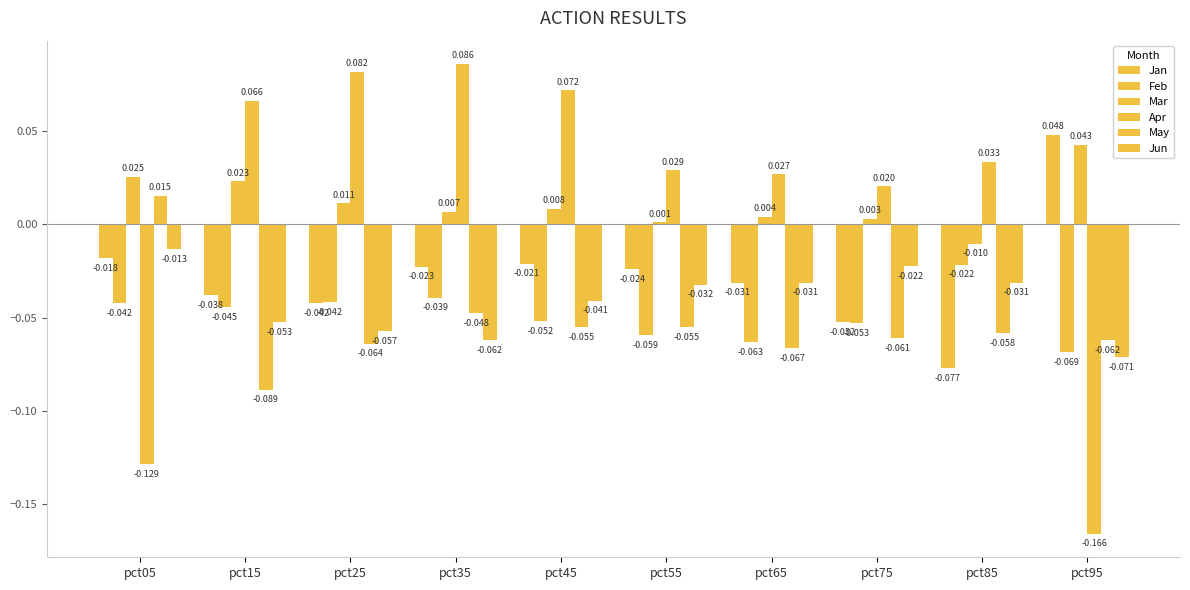

How many bars are there in each group?

6